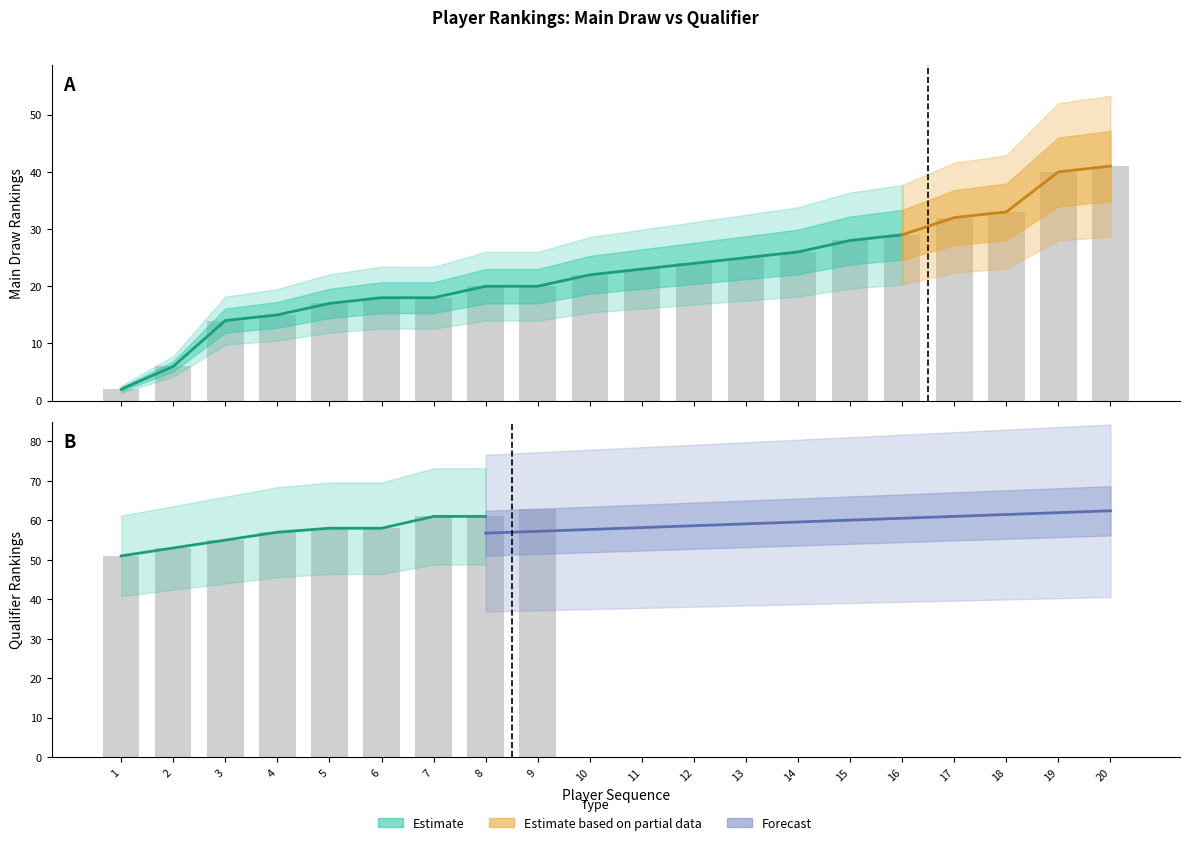

What is the value of the 12th bar from the left?

24